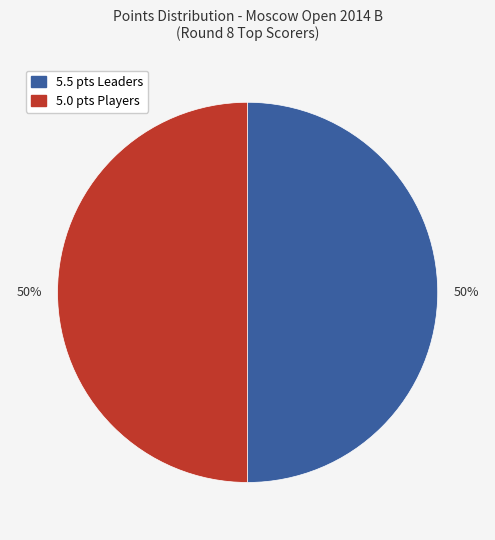

To the nearest percent, what is the average slice percentage?

50%